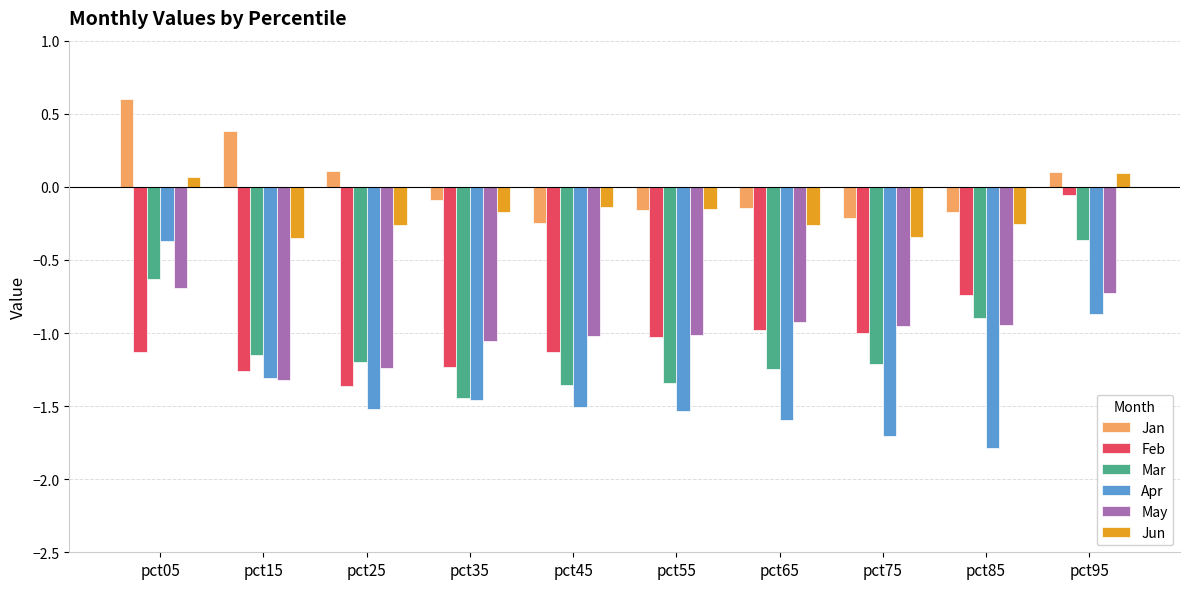

What is the difference between the maximum and minimum values in the Feb series?

1.3